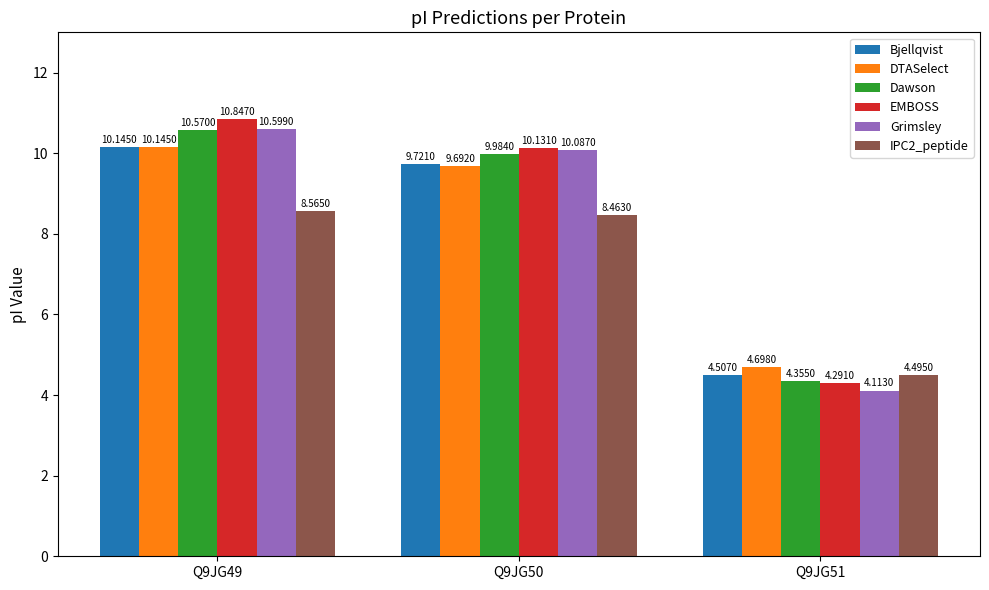

What is the maximum value shown in the chart?

10.8